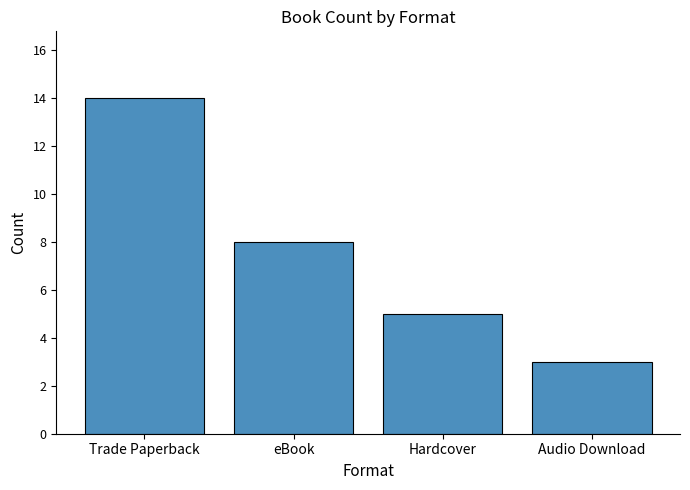

Reading left to right, what are all the values shown in this chart?

14	8	5	3